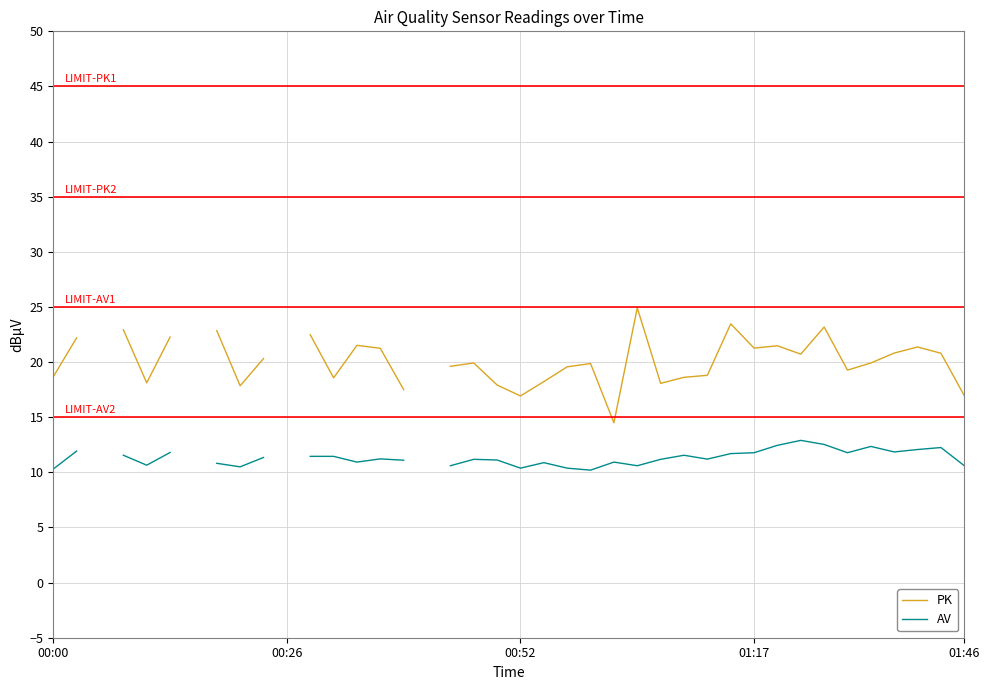

True or false: AV and PK intersect in this chart.

False